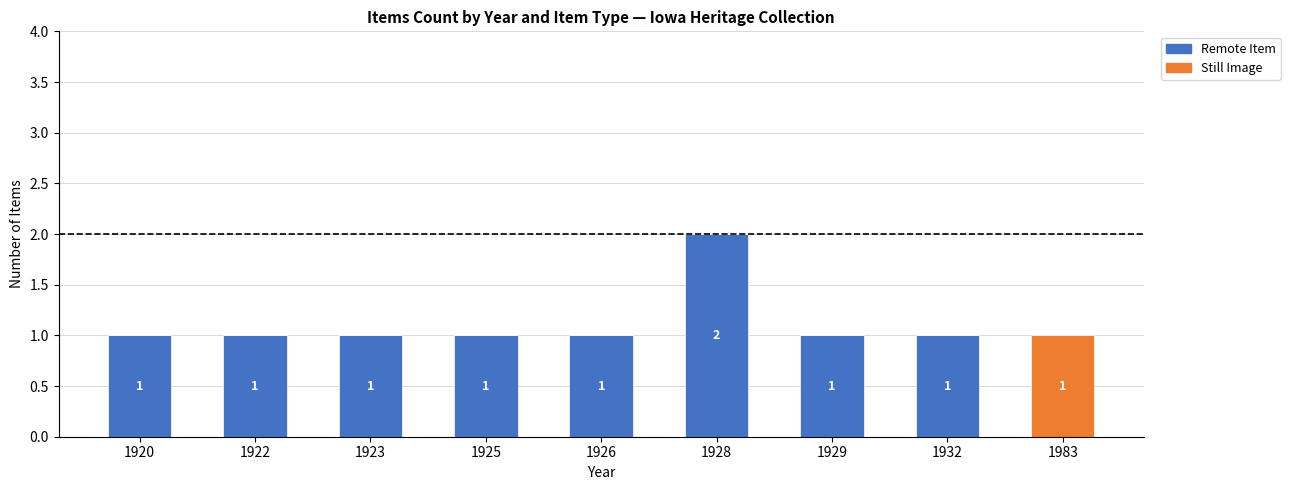

What value does the Remote Item series have at 1928?

2